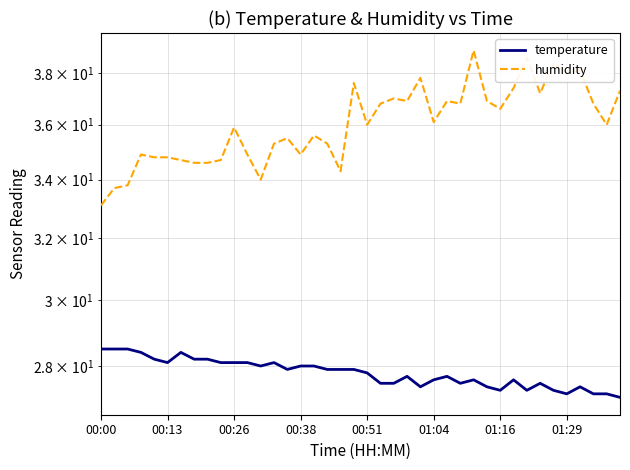

What is the sum of all temperature values?

1111.8